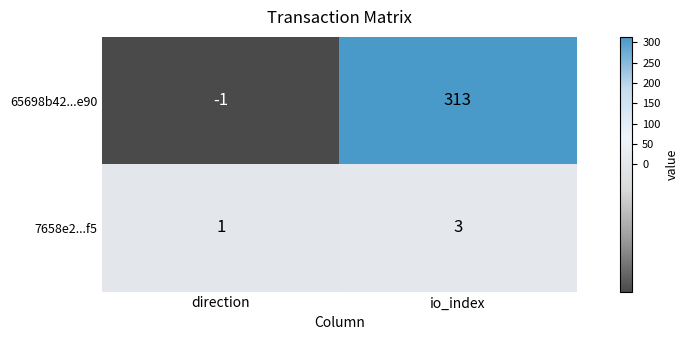

Which series has the widest spread of values?

65698b42...e90